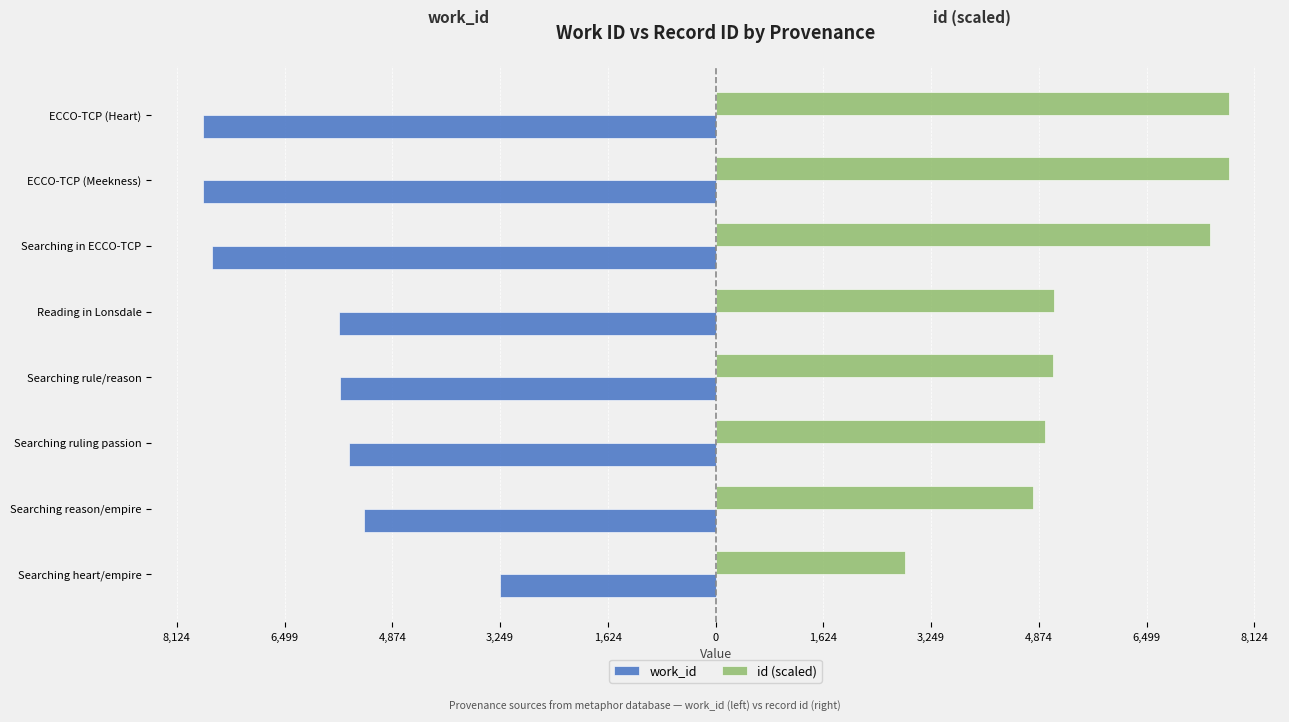

What are all the series names shown in the legend?

work_id, id (scaled)